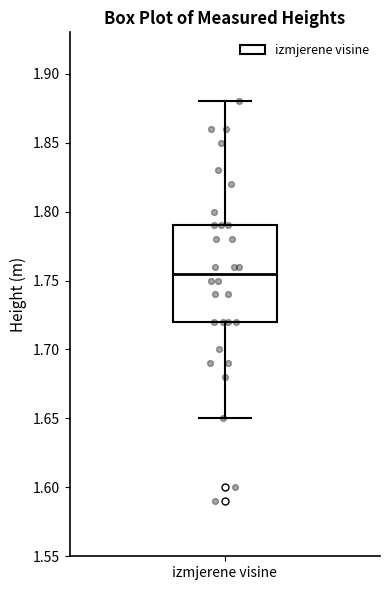

Where does the lower whisker of the box for izmjerene visine end on the y-axis? The values are not printed on the chart, so give them approximately, as read against the axis.

1.650